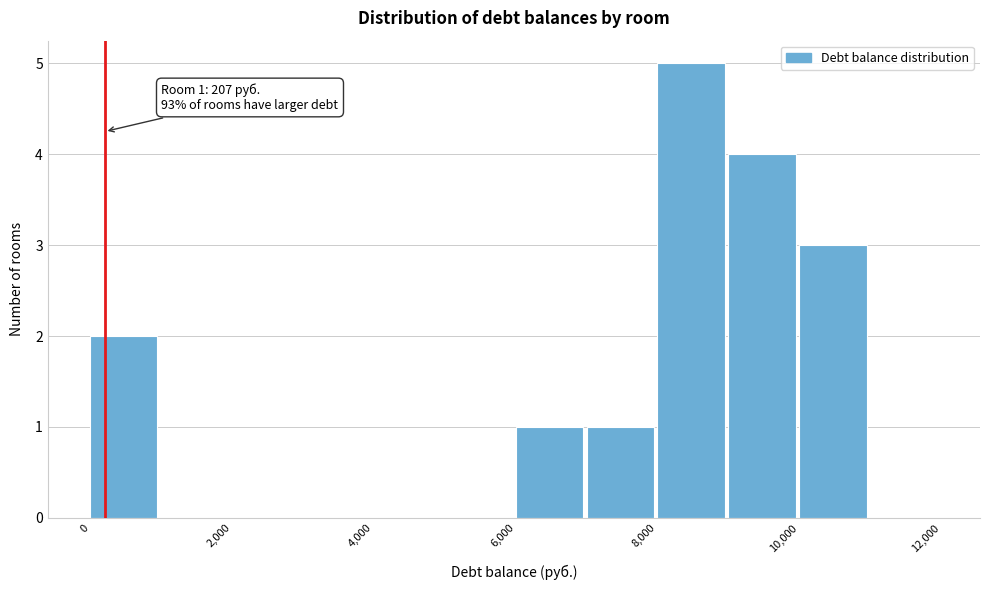

Which range on the x-axis has the tallest bar?

8000 to 9000